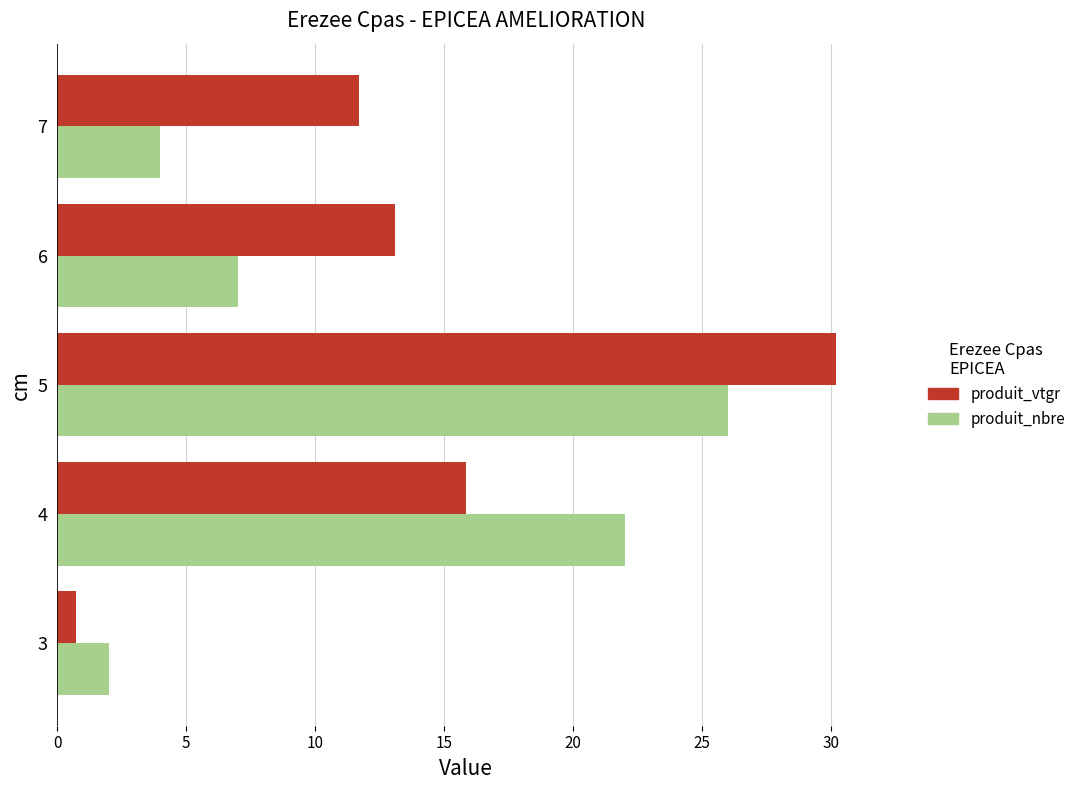

Which series has the widest spread of values?

produit_vtgr